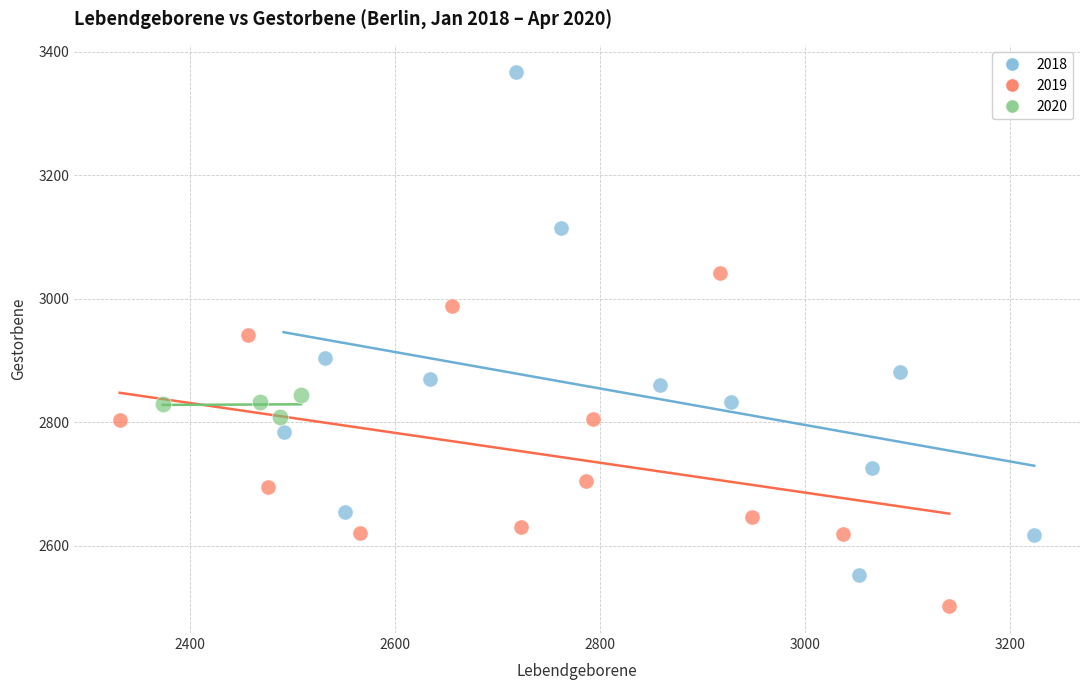

Which series reaches the maximum Y coordinate?

2018